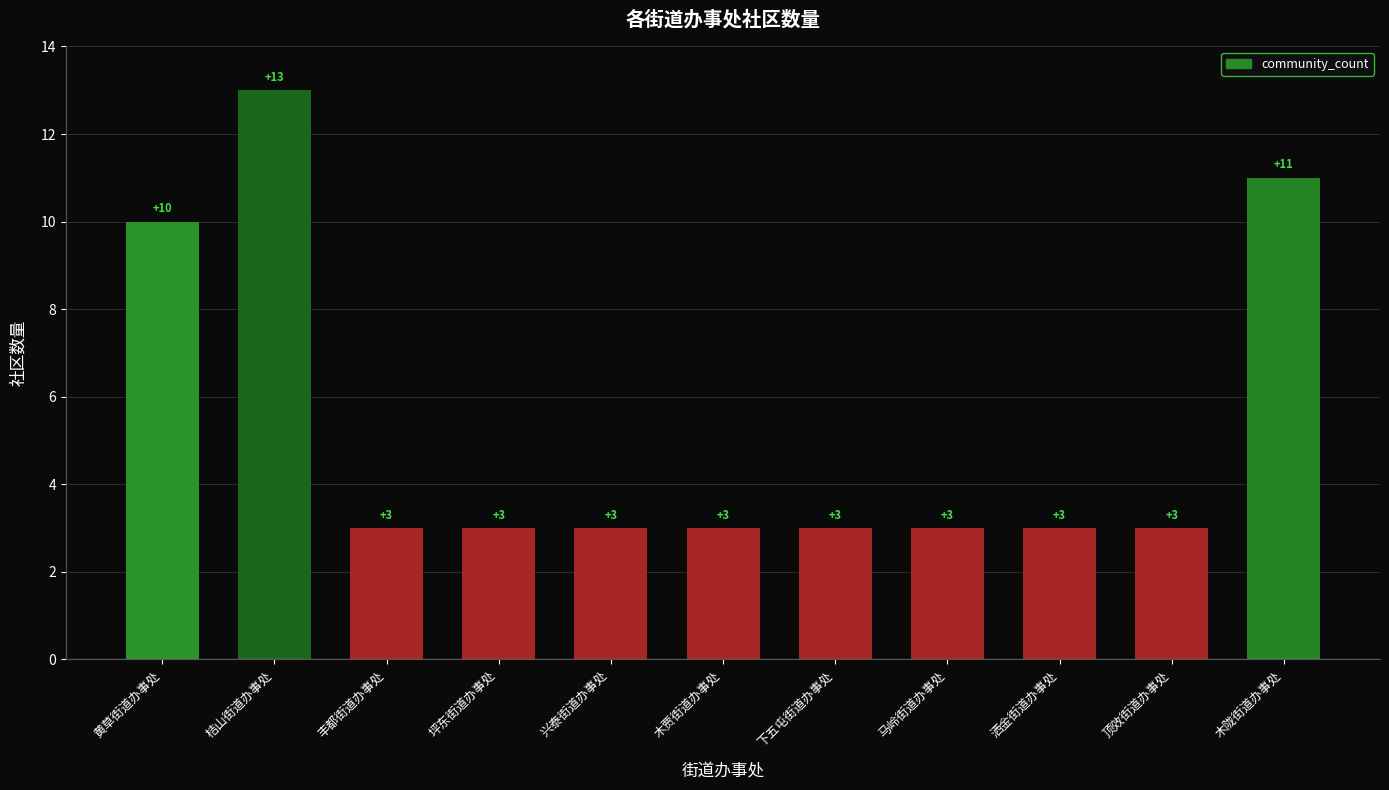

Reading left to right, list all the values displayed in this chart.

黄草街道办事处=10	桔山街道办事处=13	丰都街道办事处=3	坪东街道办事处=3	兴泰街道办事处=3	木贾街道办事处=3	下五屯街道办事处=3	马岭街道办事处=3	洒金街道办事处=3	顶效街道办事处=3	木陇街道办事处=11